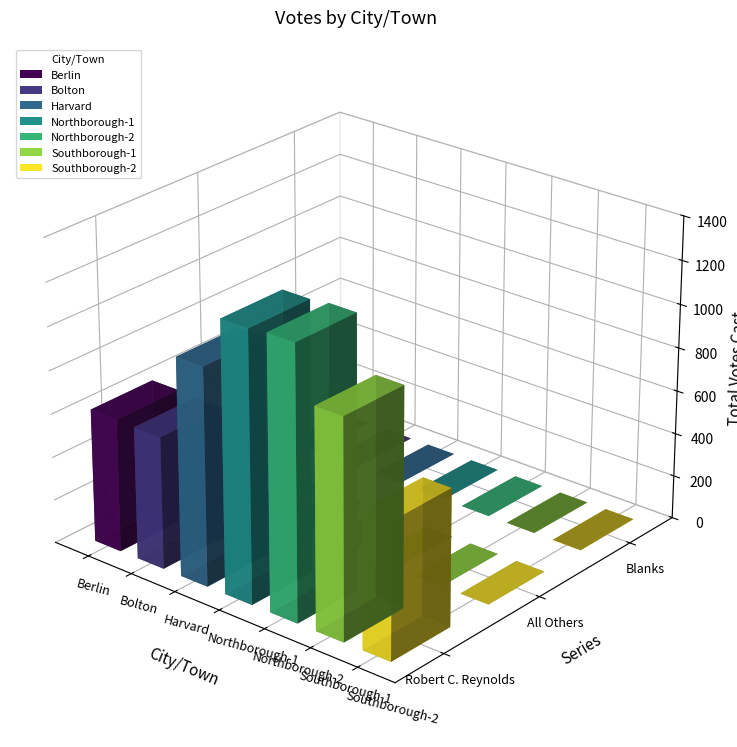

Which category has the lowest value across all series?

Berlin